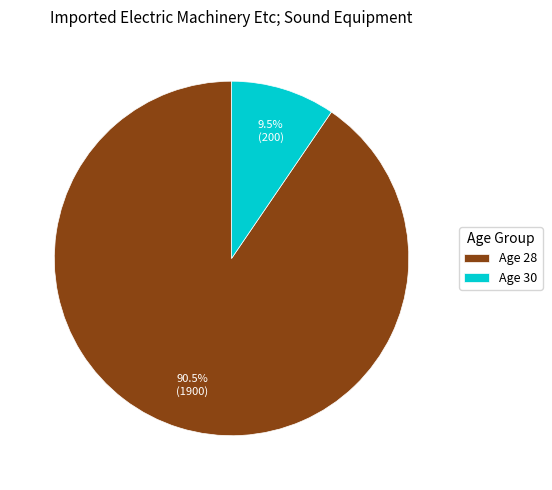

Count the number of slices in the pie.

2